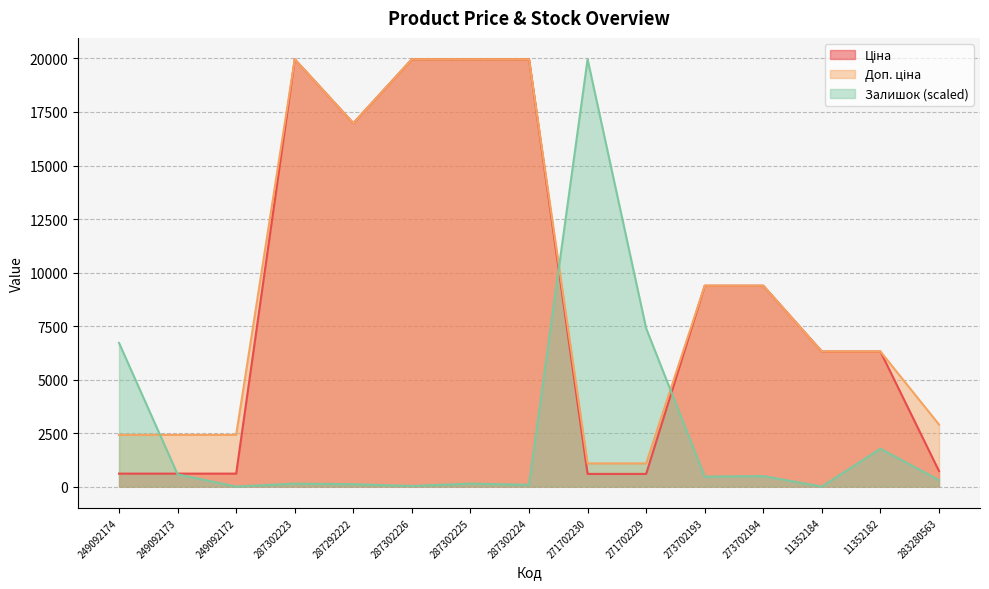

The value of Доп. ціна at 287302223 is 19964.2. True or false?

True